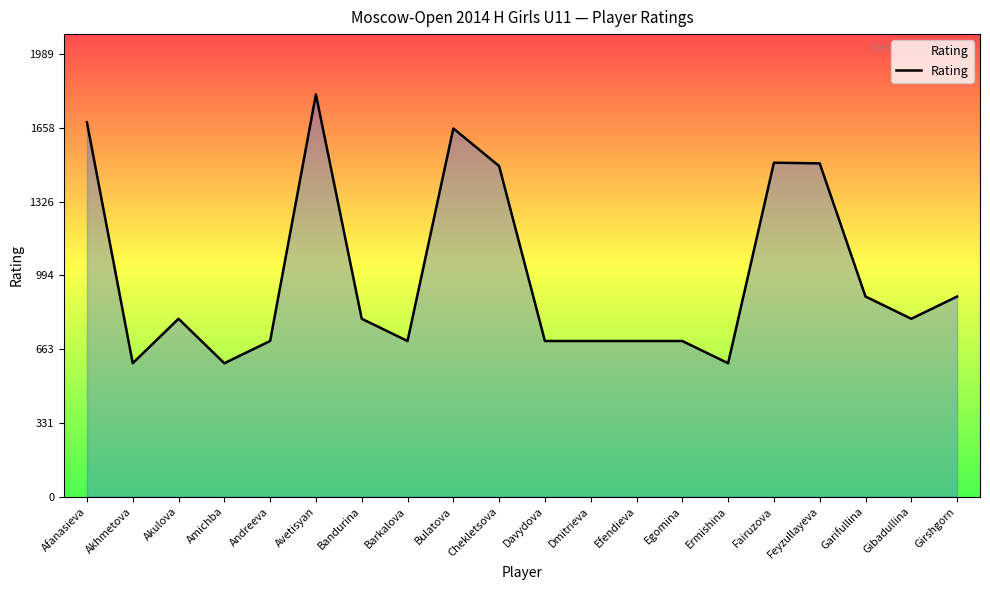

What is the difference between the maximum and minimum values?

1209